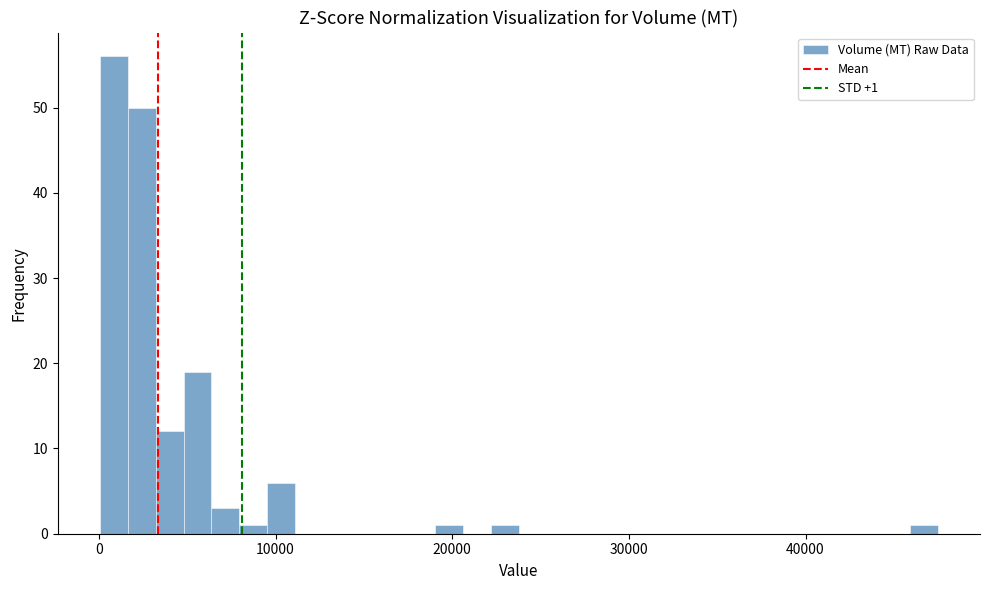

Around what value on the x-axis is the tallest bar? Give the approximate position of its centre, as read against the axis.

1000